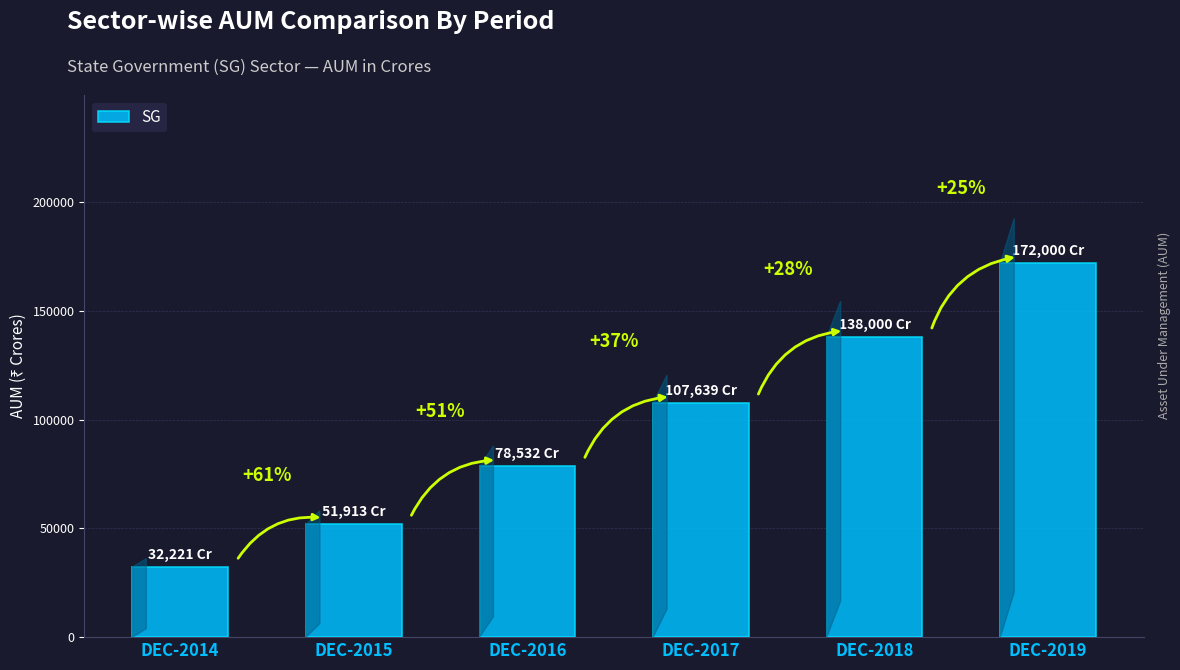

Are the bars horizontal?

No